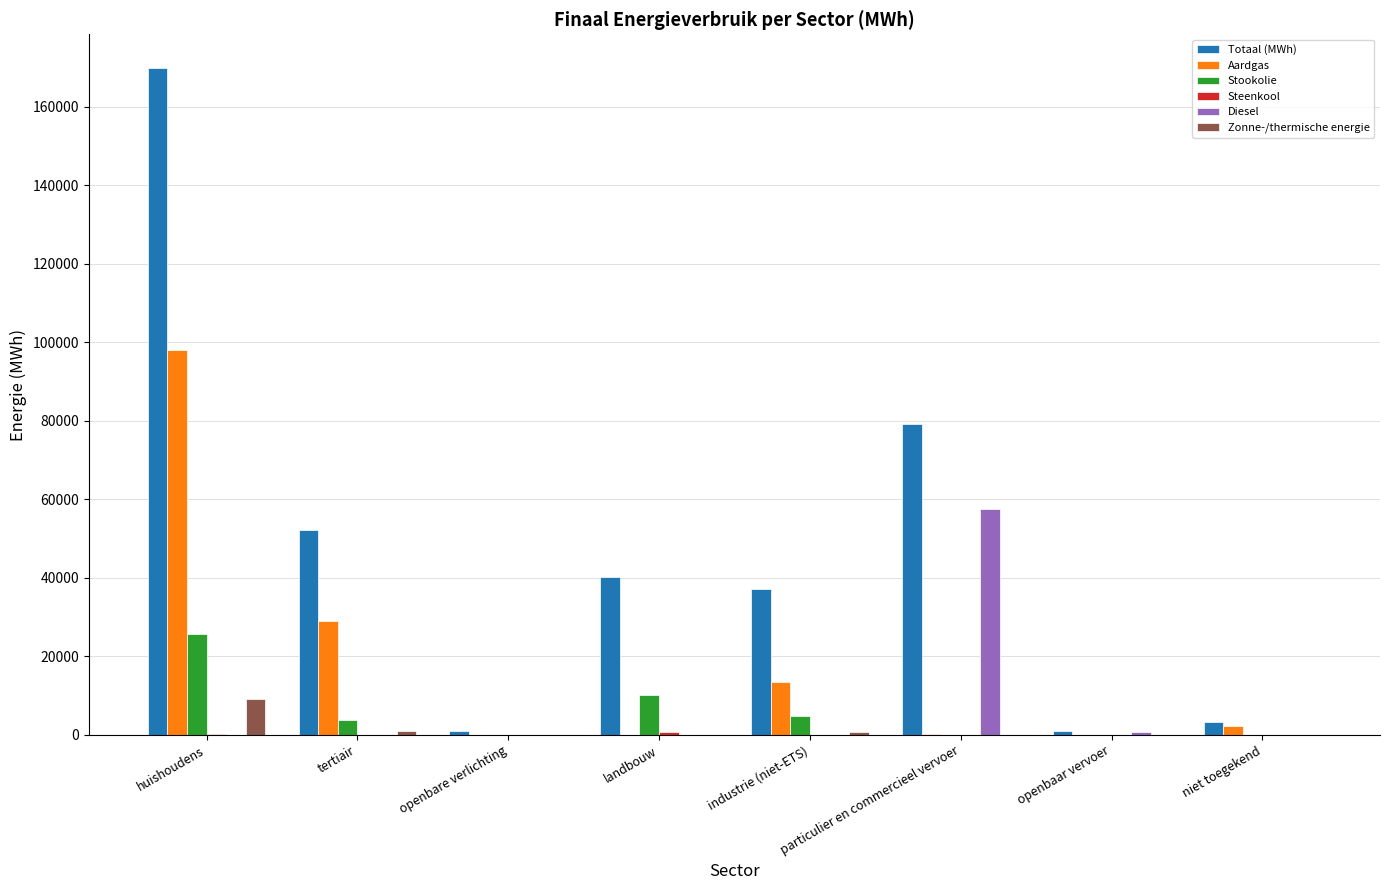

How many data points does each series have?

8